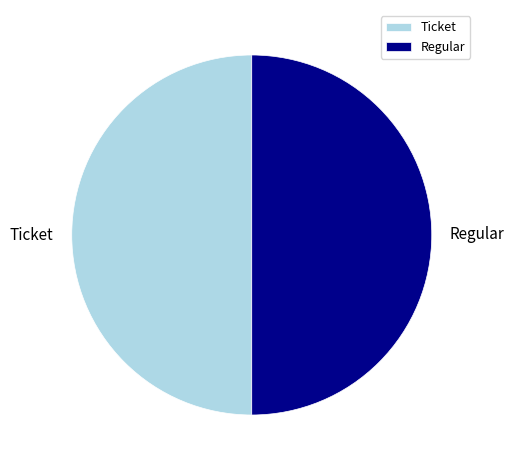

The Ticket slice represents 50% of the pie. True or false?

True